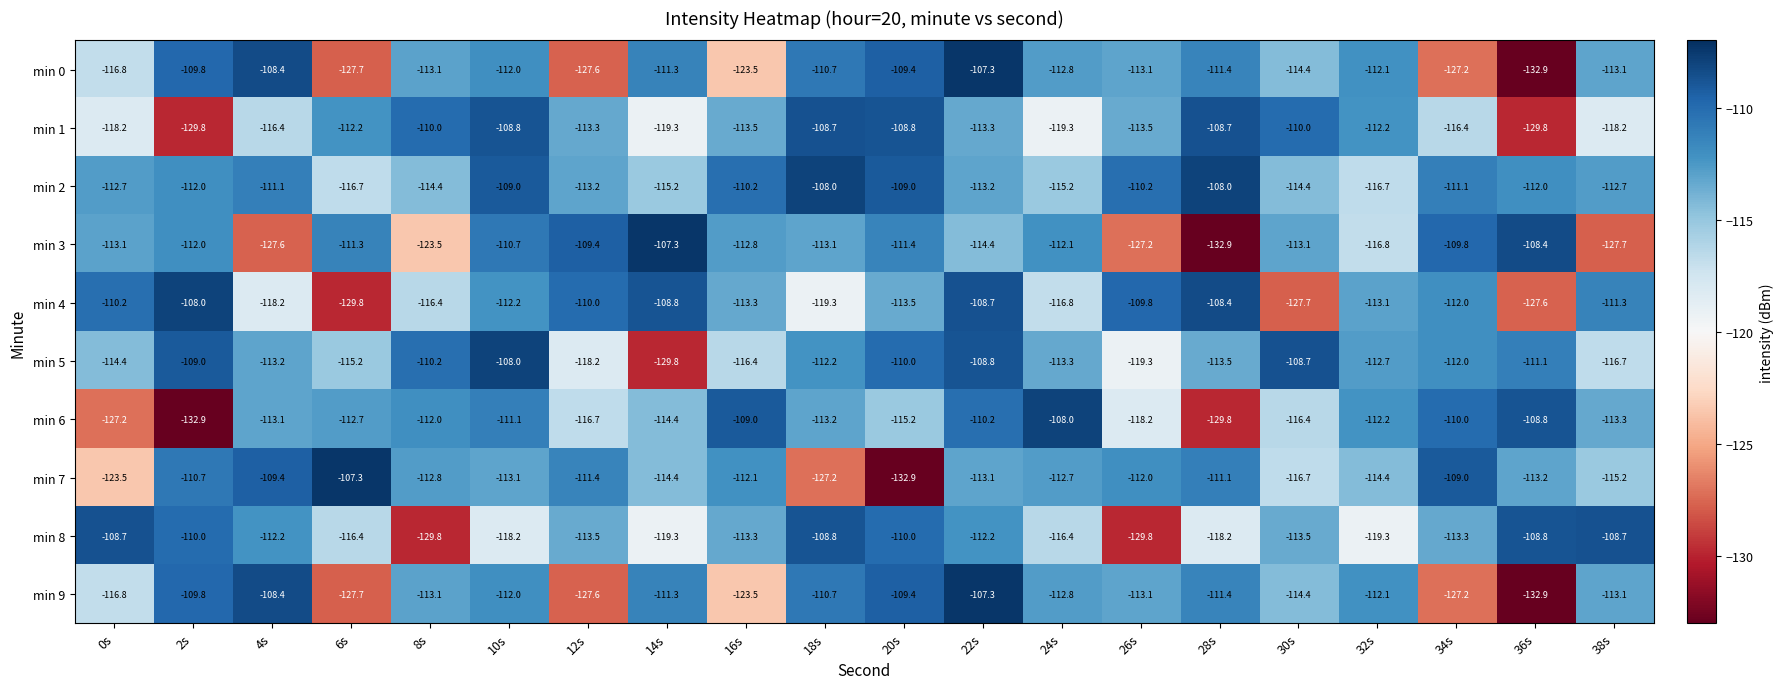

How many values in the min 0 series are below -112?

12